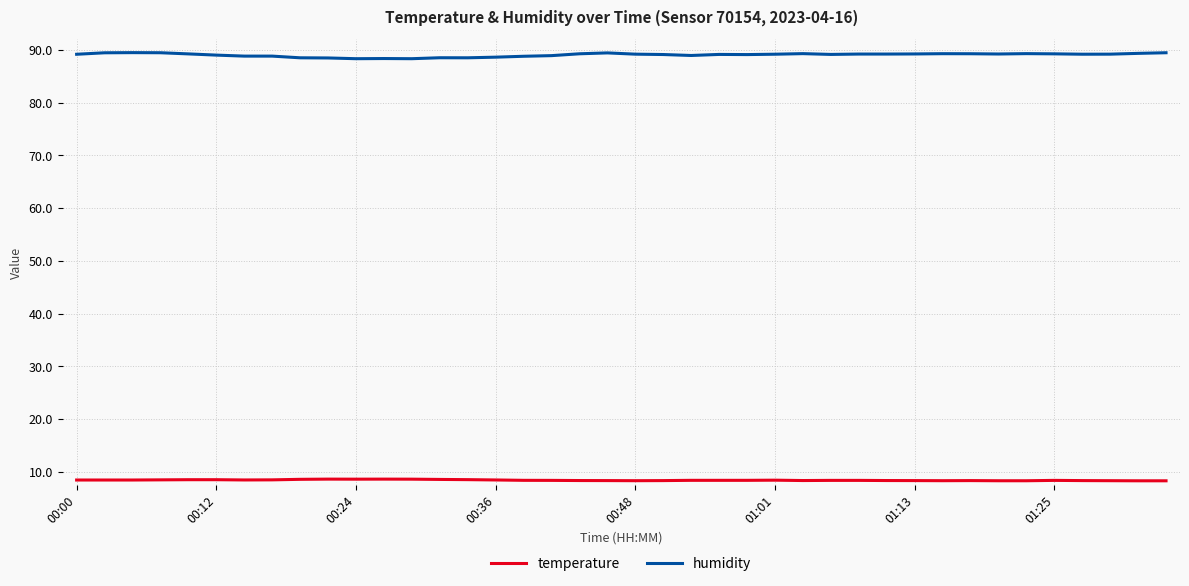

True or false: temperature and humidity cross at least once.

False